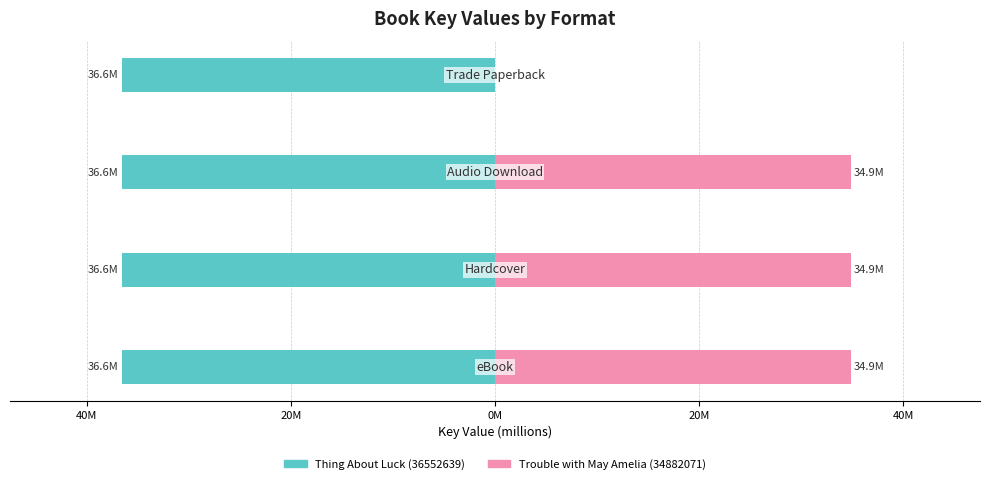

Rank the series by their maximum value, from lowest to highest.

Thing About Luck (36552639), Trouble with May Amelia (34882071)